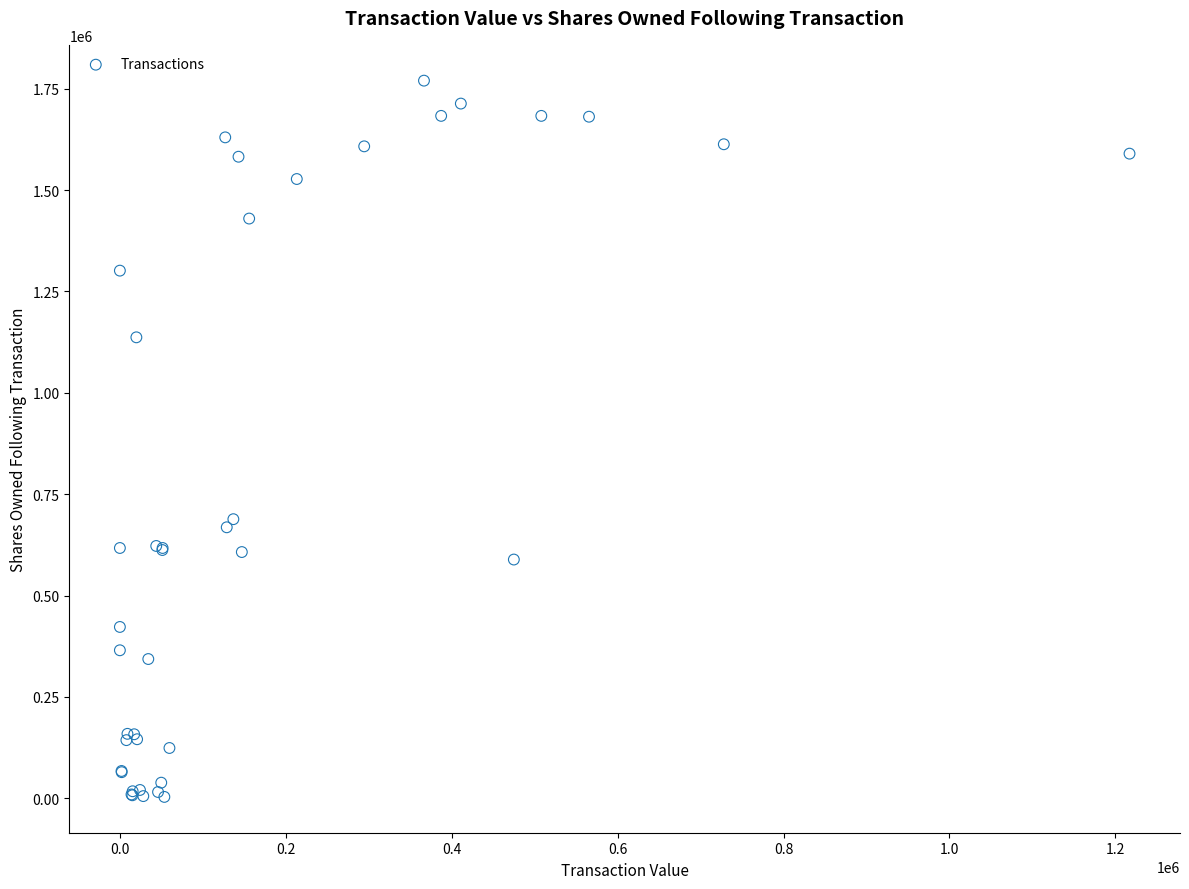

What Y value in the scatter plot is closest to 886583?

688323